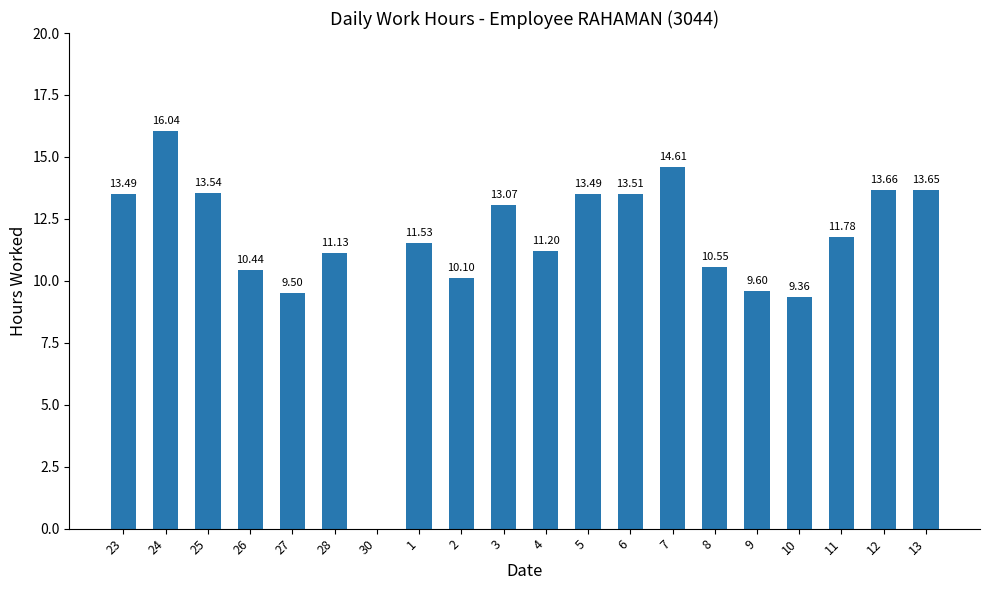

Between 9 and 25, which is larger?

25